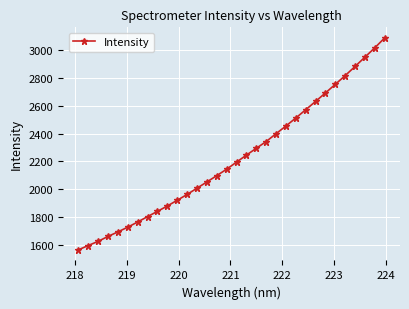

How many lines are shown in the chart?

1